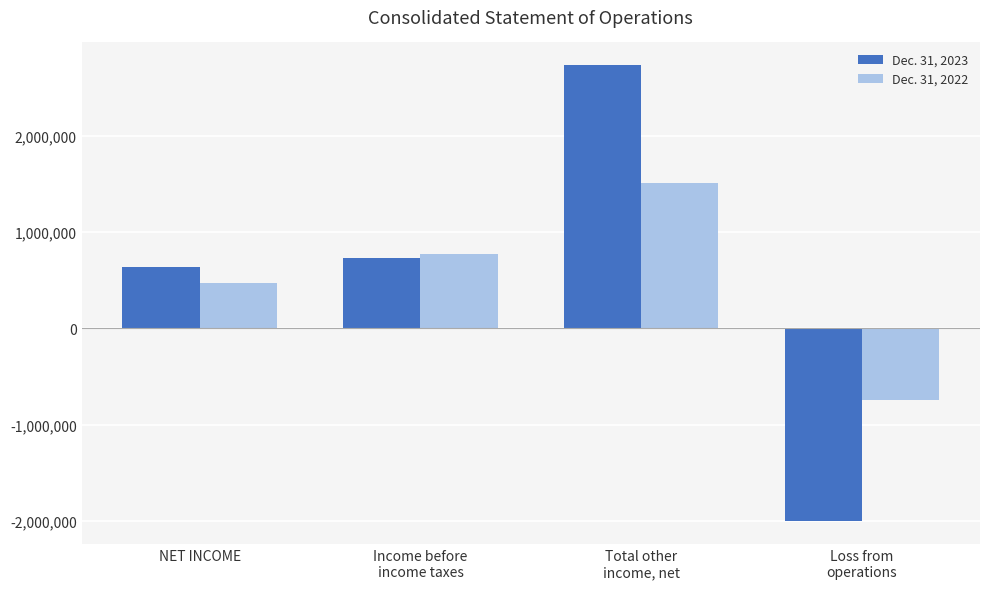

How many data points in Dec. 31, 2023 are less than 732402?

2